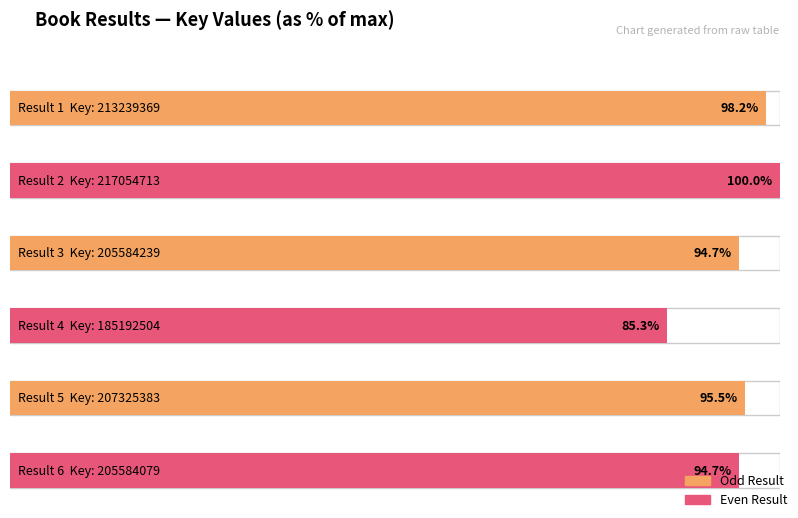

Is it true that the value at 5 is 316080726?

False